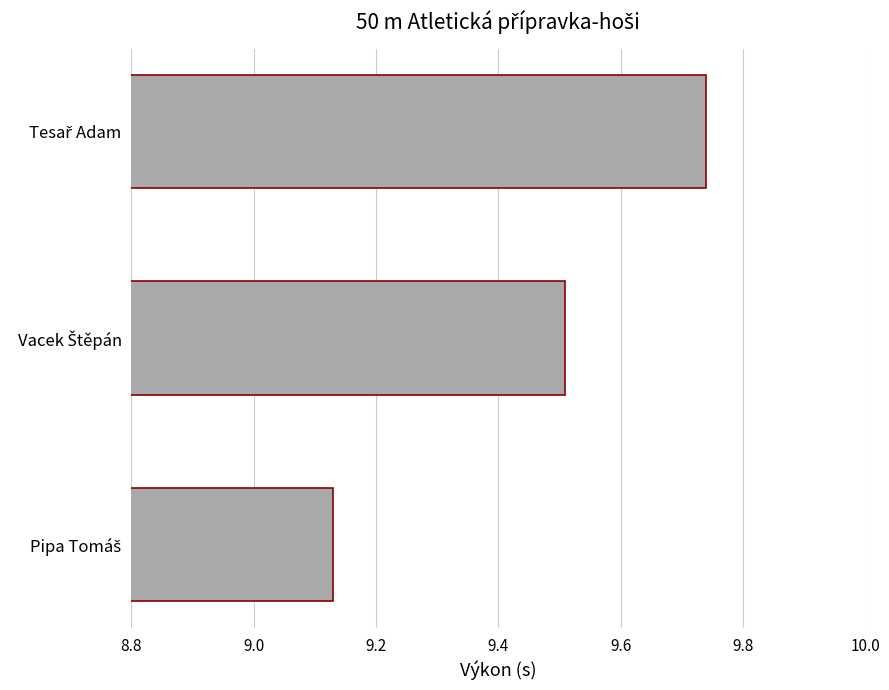

What is the difference between the maximum and minimum values?

0.6